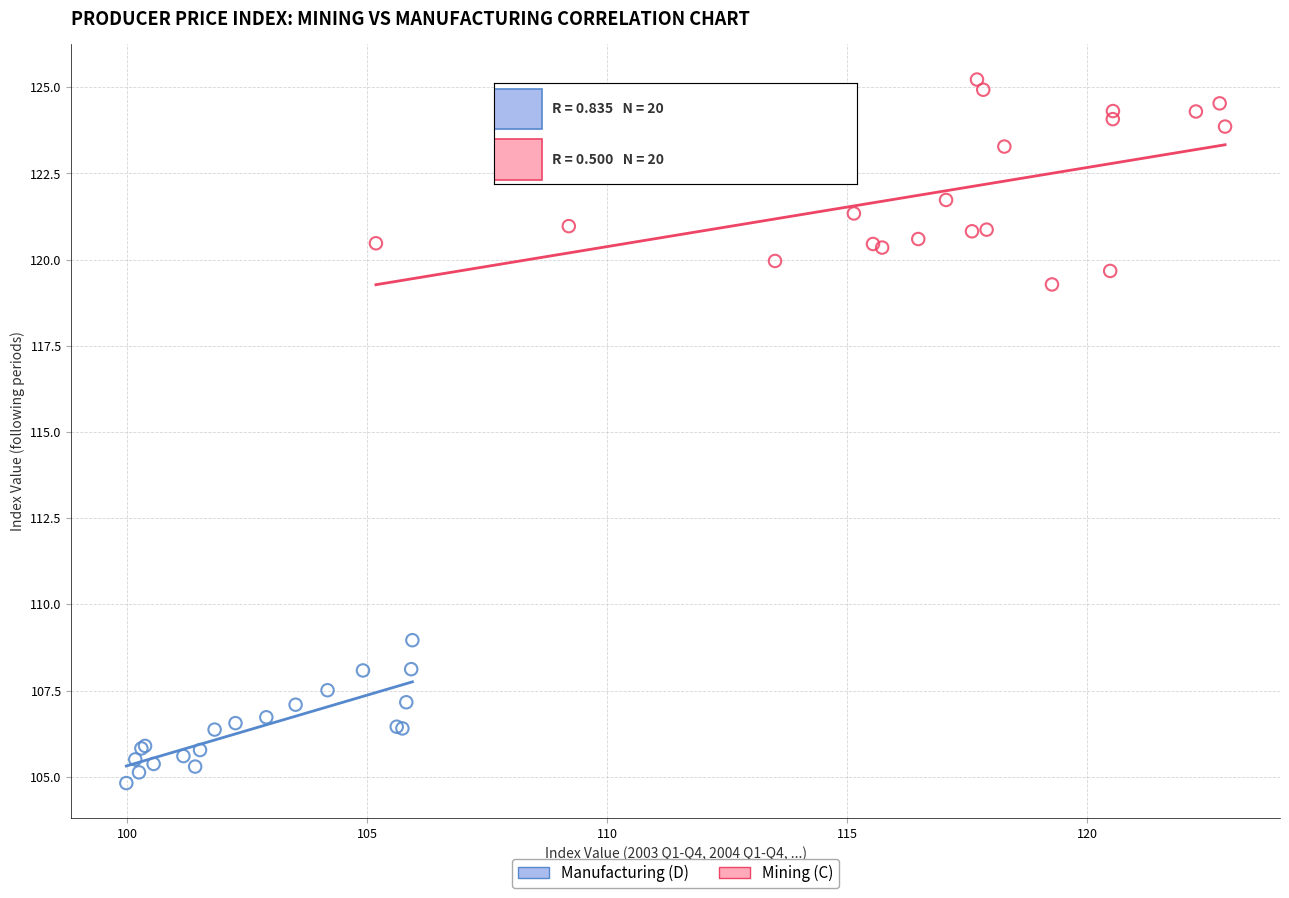

Which series has the widest spread of Y values?

Mining (C)